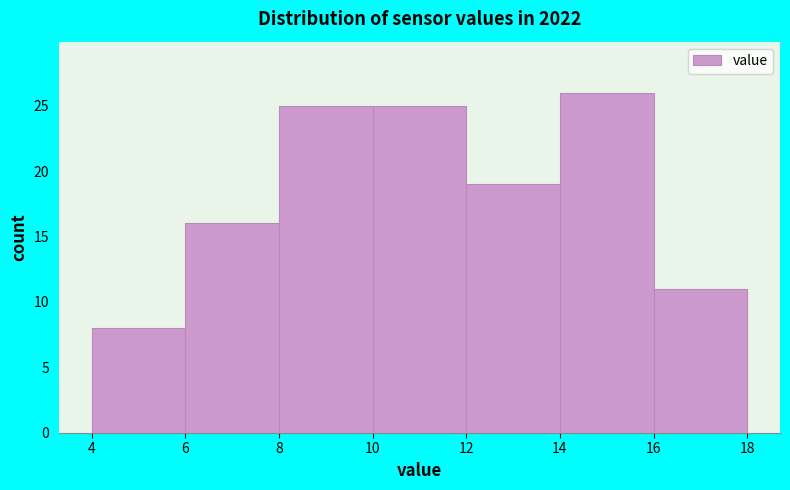

Reading left to right, transcribe this chart: for each bar, give the range it covers on the x-axis and its height. The values are not printed on the chart, so give them approximately, as read against the axis.

4 to 6: 8
6 to 8: 16
8 to 10: 25
10 to 12: 25
12 to 14: 19
14 to 16: 26
16 to 18: 11